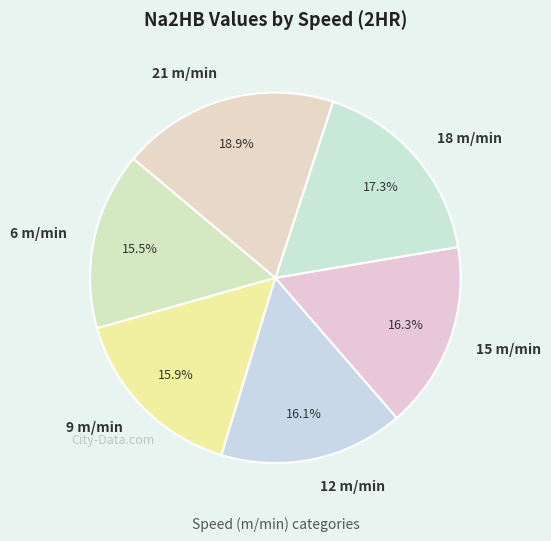

True or false: 12 accounts for 8% of the total.

False